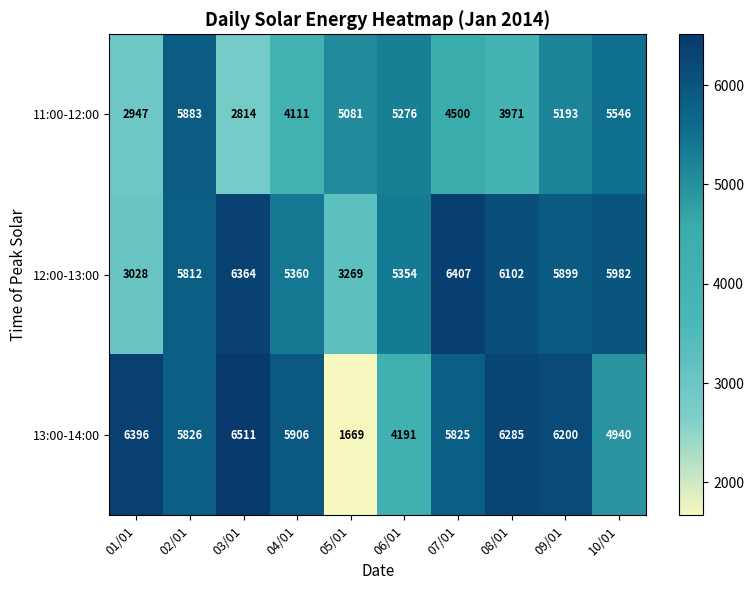

What is the difference between the maximum and minimum values in the 12:00-13:00 series?

3379